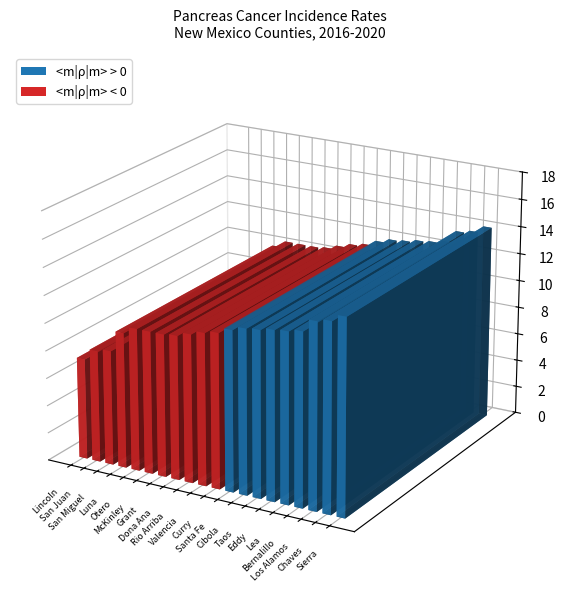

What is the minimum value shown in the chart?

7.3